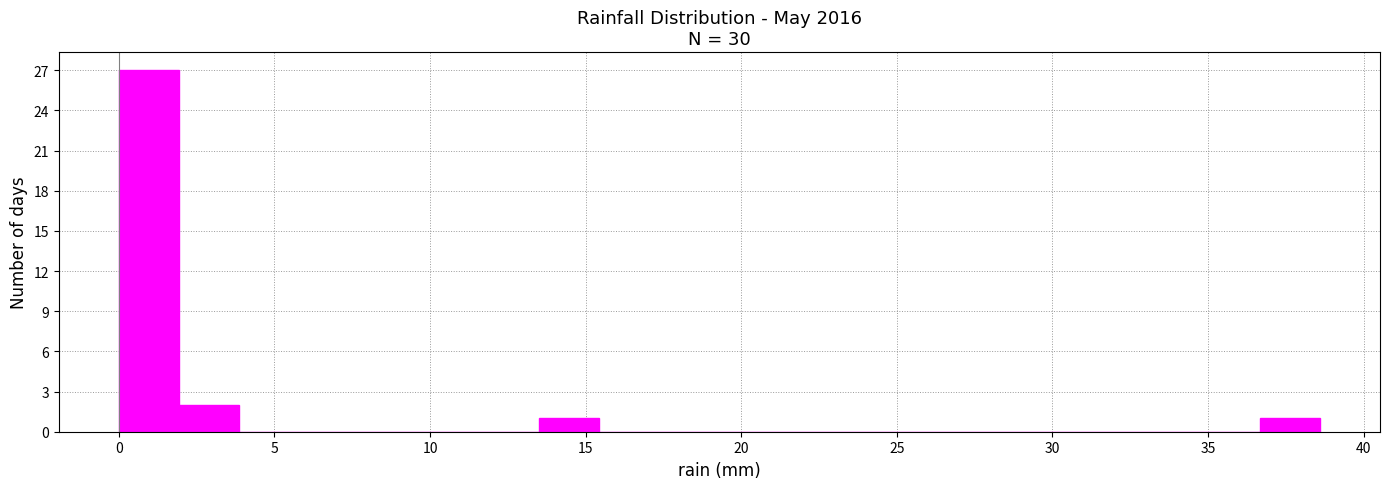

Around what value on the x-axis is the tallest bar? Give the approximate position of its centre, as read against the axis.

1.0